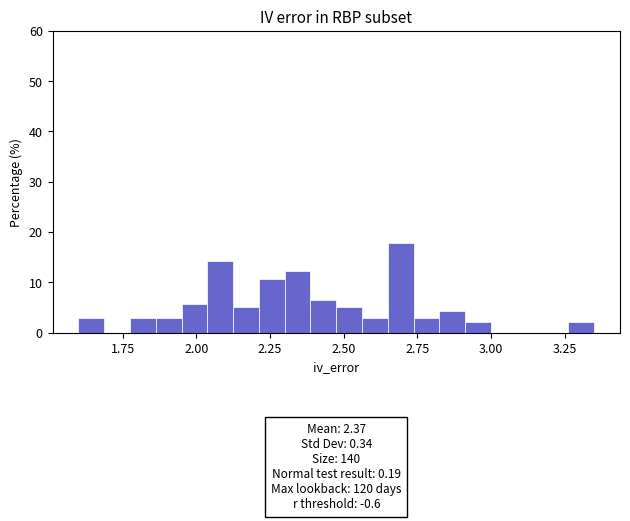

Read against the x-axis, roughly where is the centre of the tallest bar?

2.70